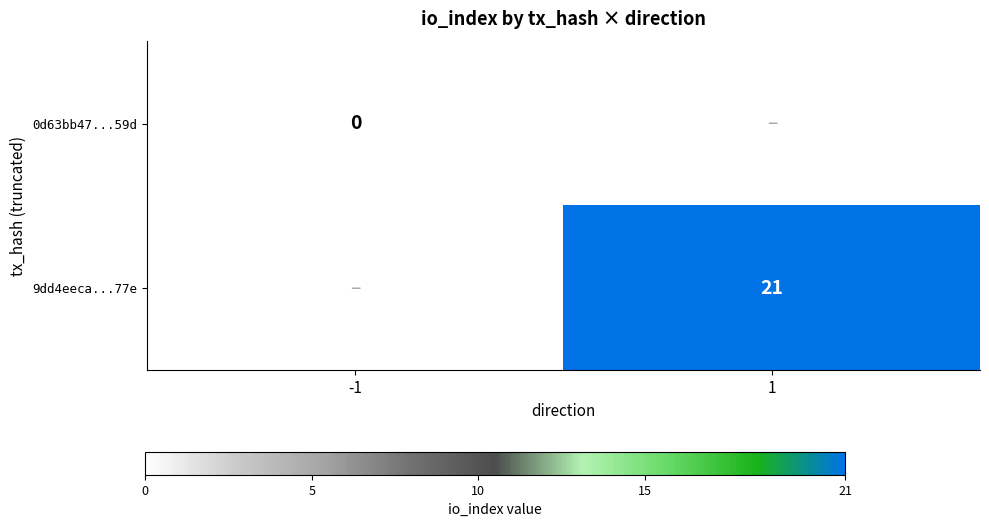

Between 1 and -1, which is larger?

-1